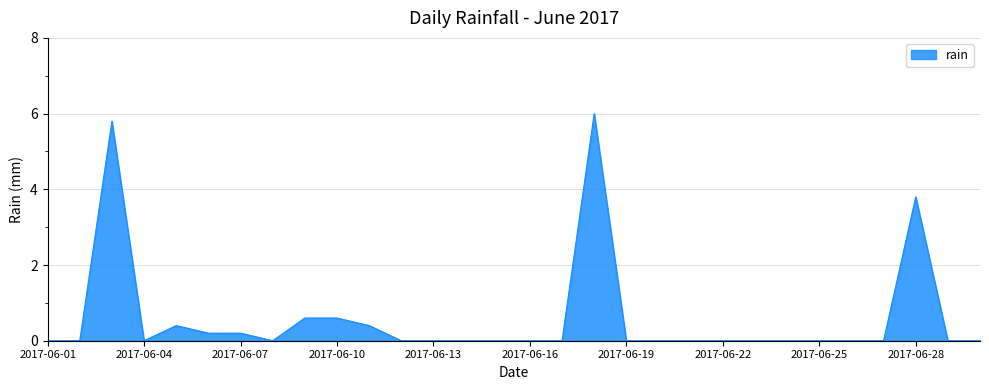

What is the maximum value shown in the chart?

6.0